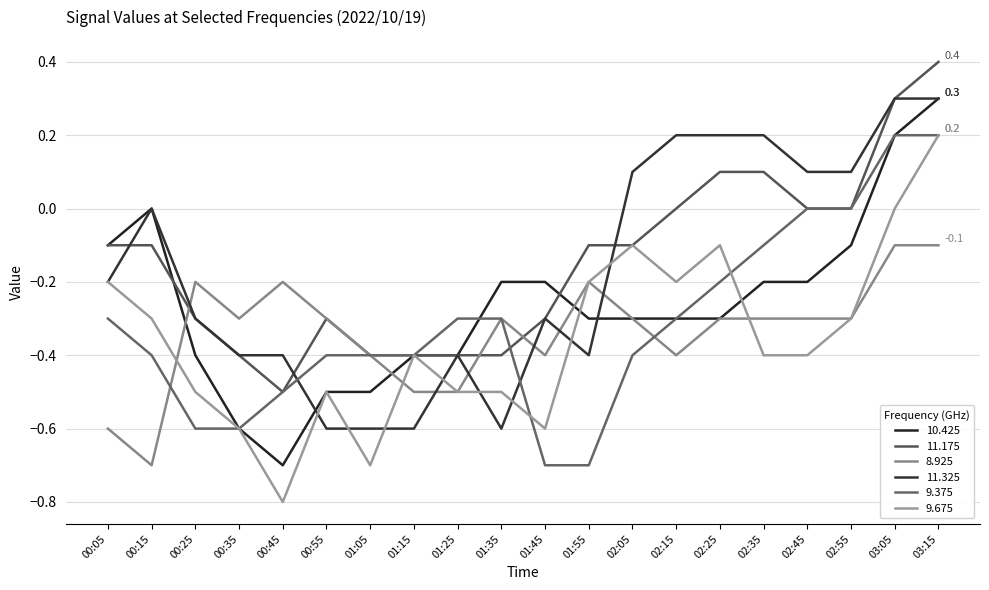

How many interior local valleys does the 9.675 series have?

4